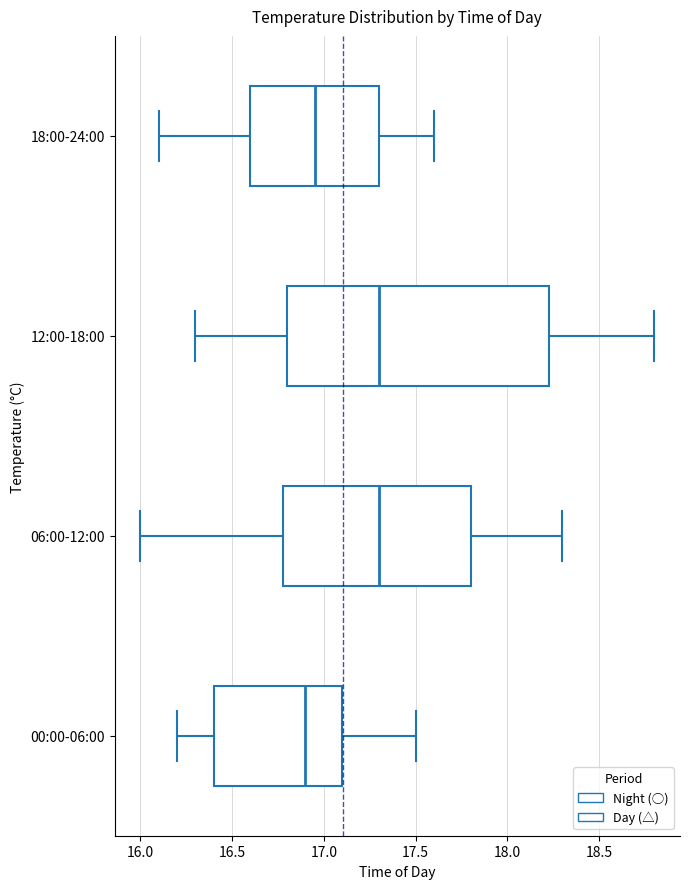

Reading bottom to top, read every box against the x-axis: the position of its median line, the range the box covers, and the ends of its whiskers. The values are not printed on the chart, so give them approximately, as read against the axis.

00:00-06:00: median 16.90, box 16.40 to 17.10, whiskers 16.20 to 17.50
06:00-12:00: median 17.30, box 16.80 to 17.80, whiskers 16.00 to 18.30
12:00-18:00: median 17.30, box 16.80 to 18.25, whiskers 16.30 to 18.80
18:00-24:00: median 16.95, box 16.60 to 17.30, whiskers 16.10 to 17.60